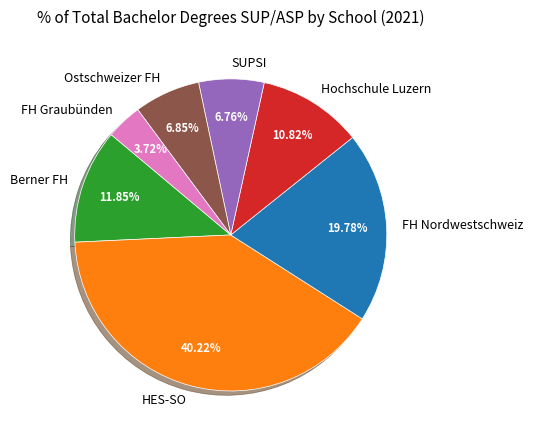

Which category has the biggest portion of the pie?

HES-SO